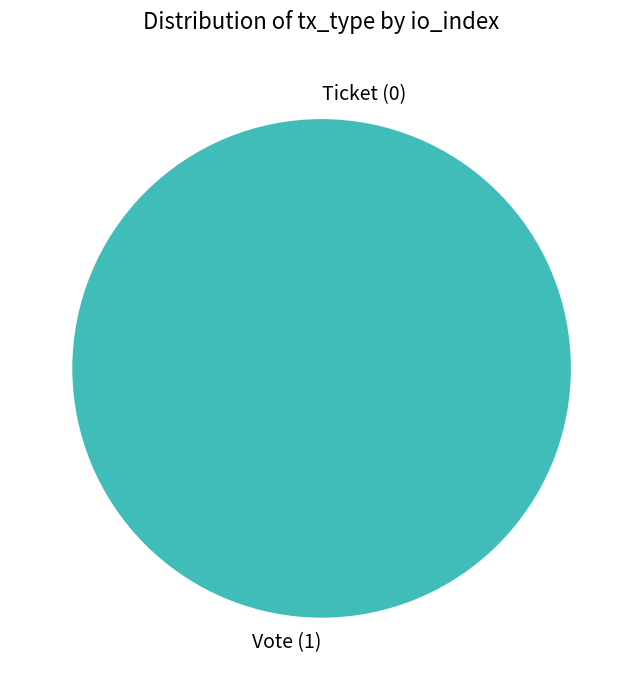

Combined, what portion of the pie is Vote (io_index=1) and Ticket (io_index=0)?

100.0%